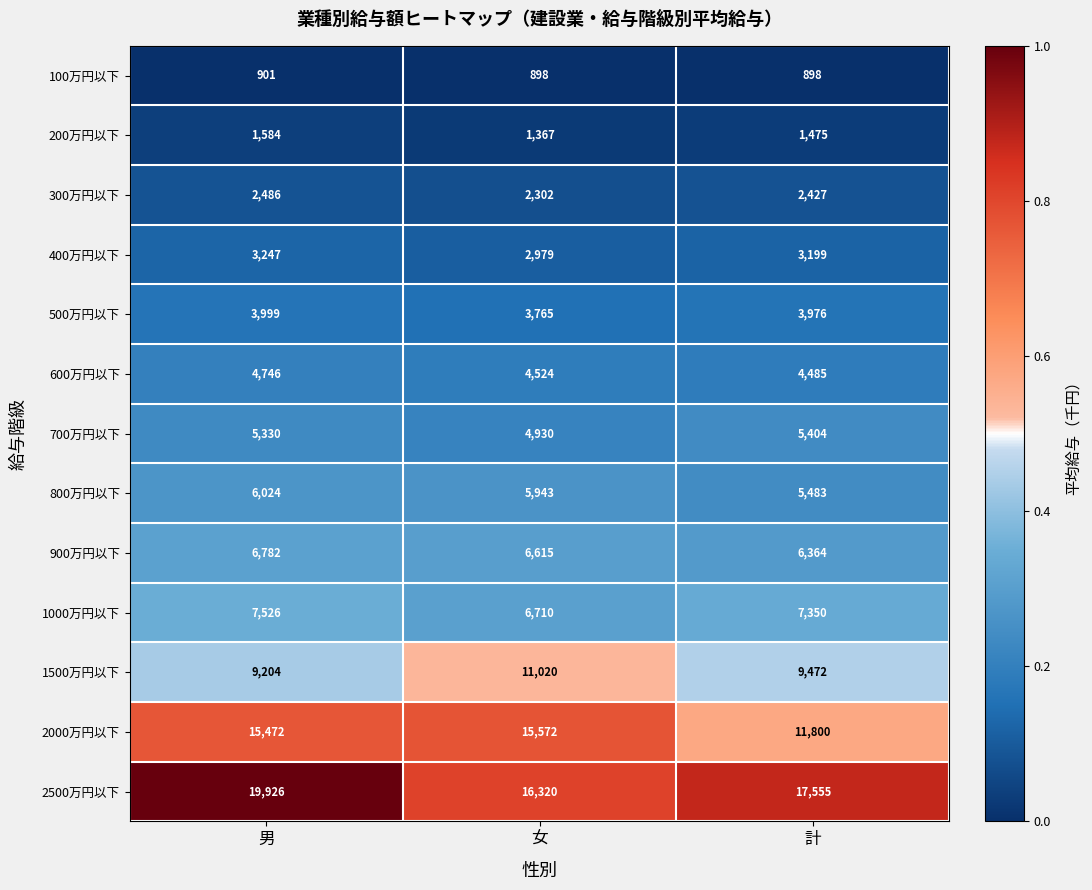

How many 200万円以下 values are between 1367 and 1584?

3